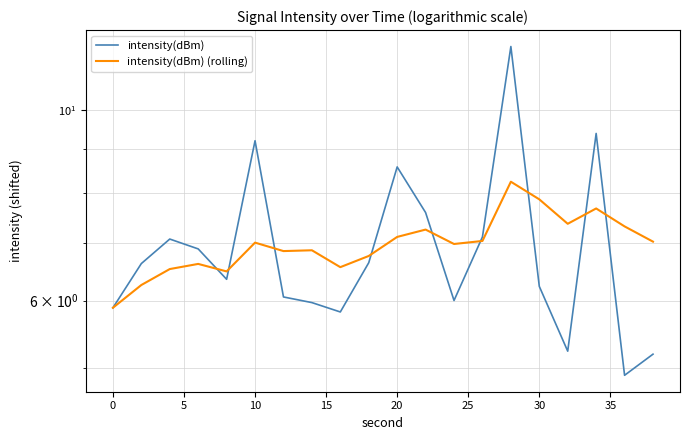

What is the difference between the maximum and second lowest values in the intensity(dBm) (rolling) series?

2.0